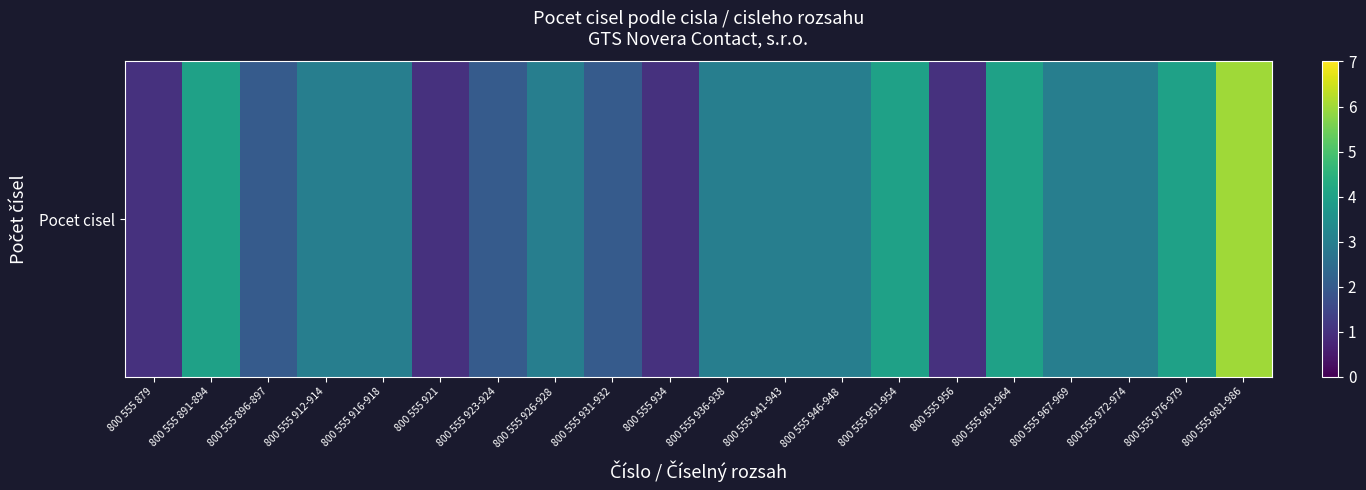

What is the difference between the maximum and minimum values?

5